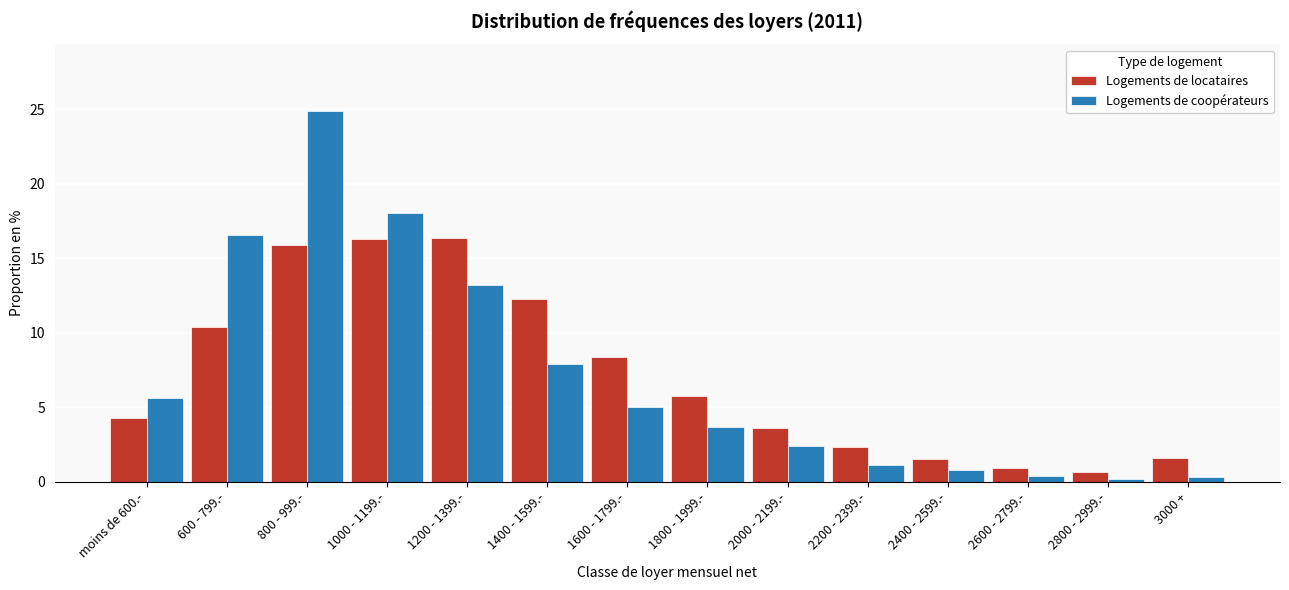

Is the value of Logements de locataires at moins de 600.- greater than the value of Logements de coopérateurs at 2000 - 2199.-?

Yes